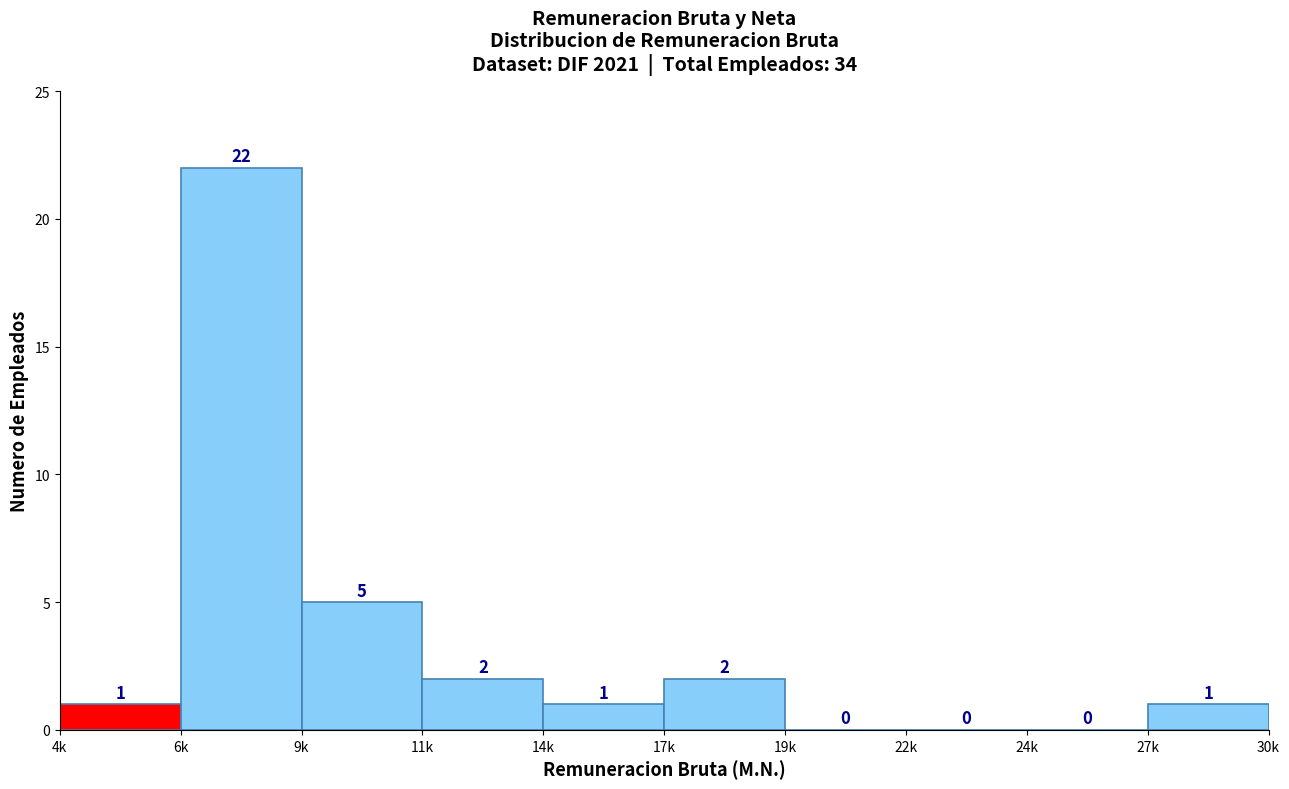

Reading left to right, transcribe all the data shown in this chart.

4k=1	6k=22	9k=5	11k=2	14k=1	17k=2	19k=0	22k=0	24k=0	27k=1